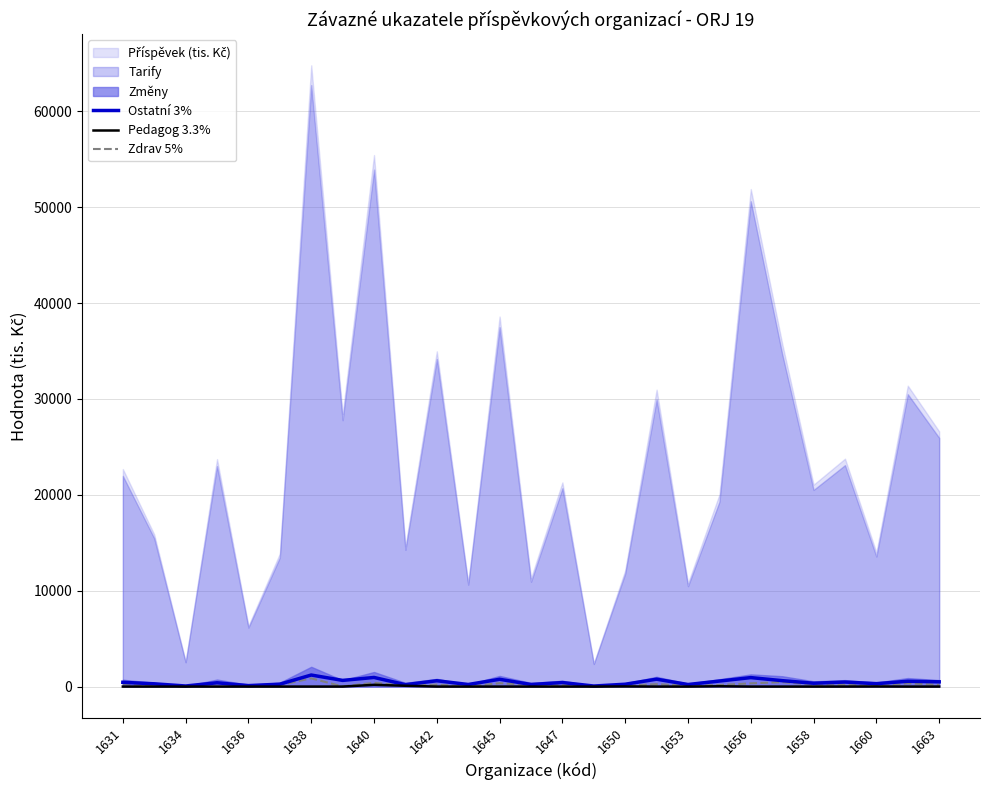

True or false: Zdrav 5% has a value of 113 at 1660.

True